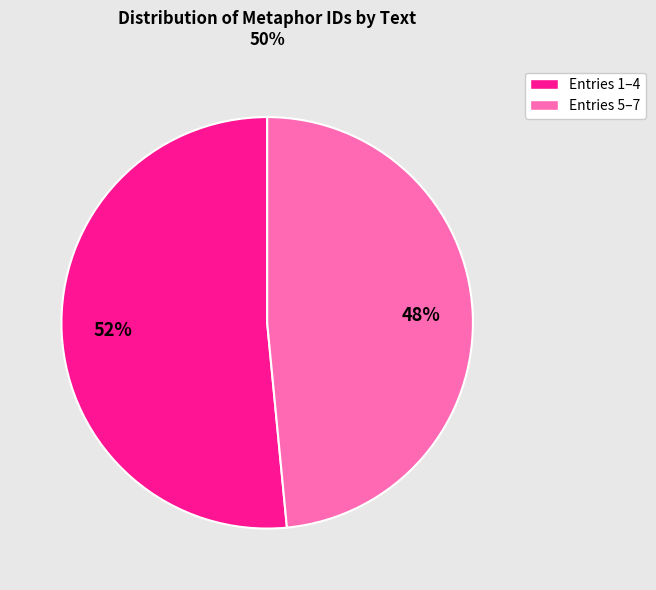

To the nearest percent, what is the average slice percentage?

50%